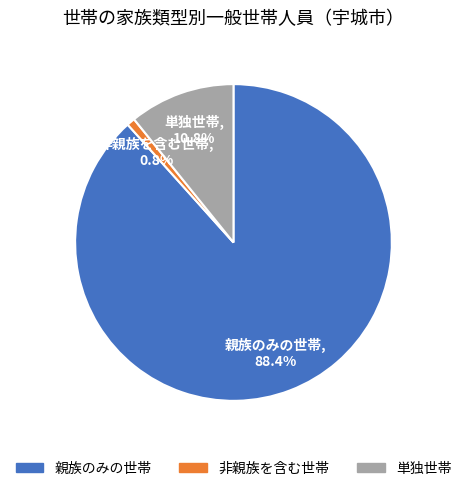

Is the sum of 非親族を含む世帯 and 親族のみの世帯 greater than half?

Yes